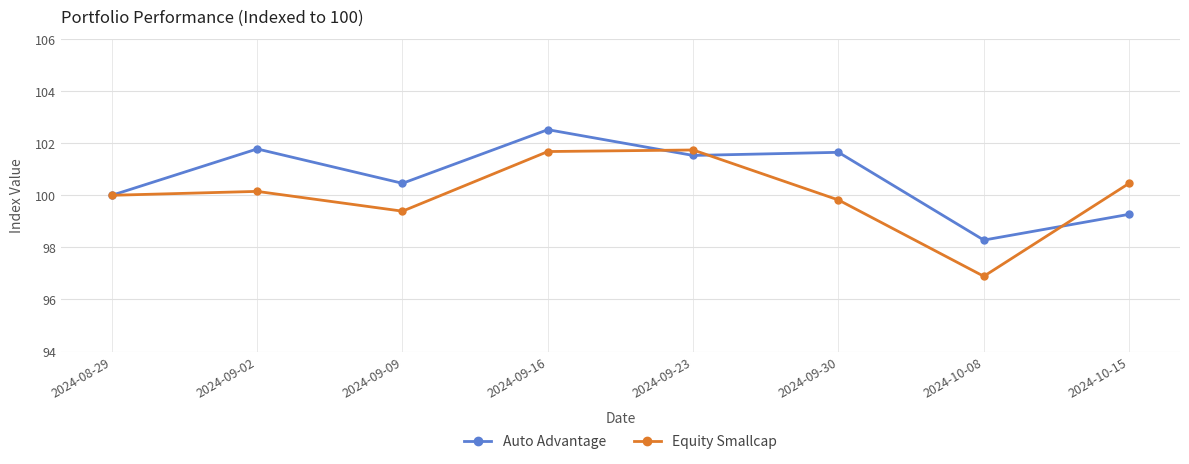

What is the difference between the highest and lowest values at 2024-10-15?

1.2